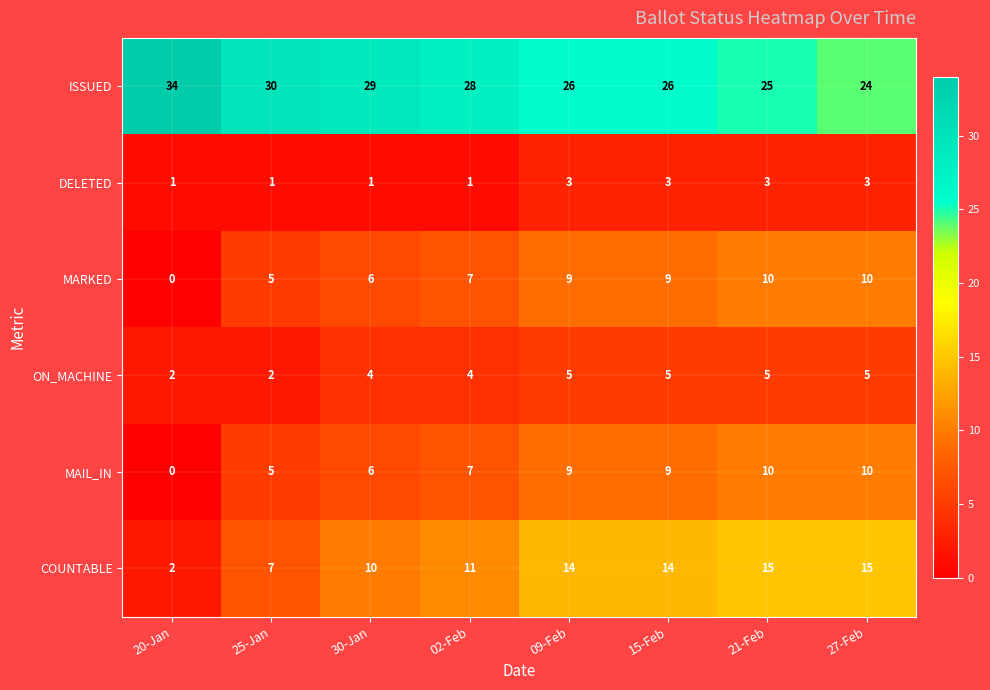

The COUNTABLE series shows 7 at 25-Jan. True or false?

True